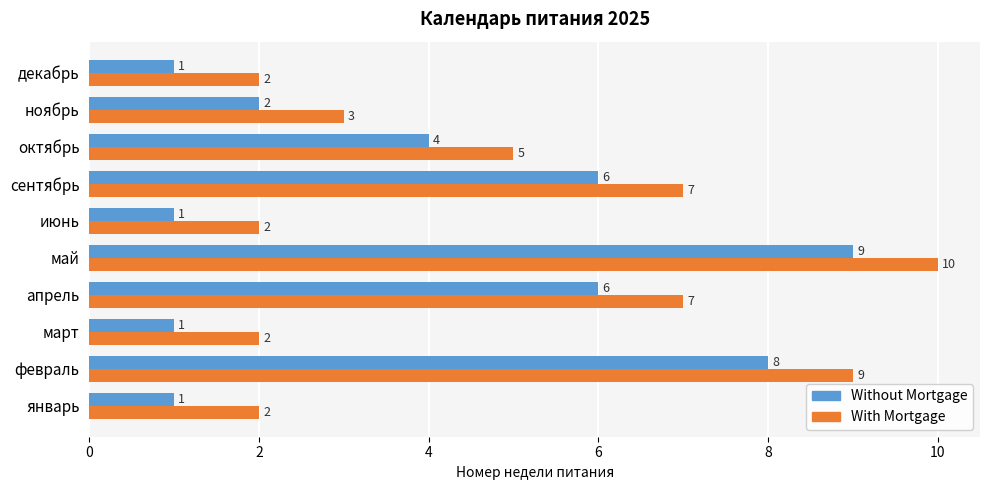

How many Without Mortgage values are between 1 and 6?

8